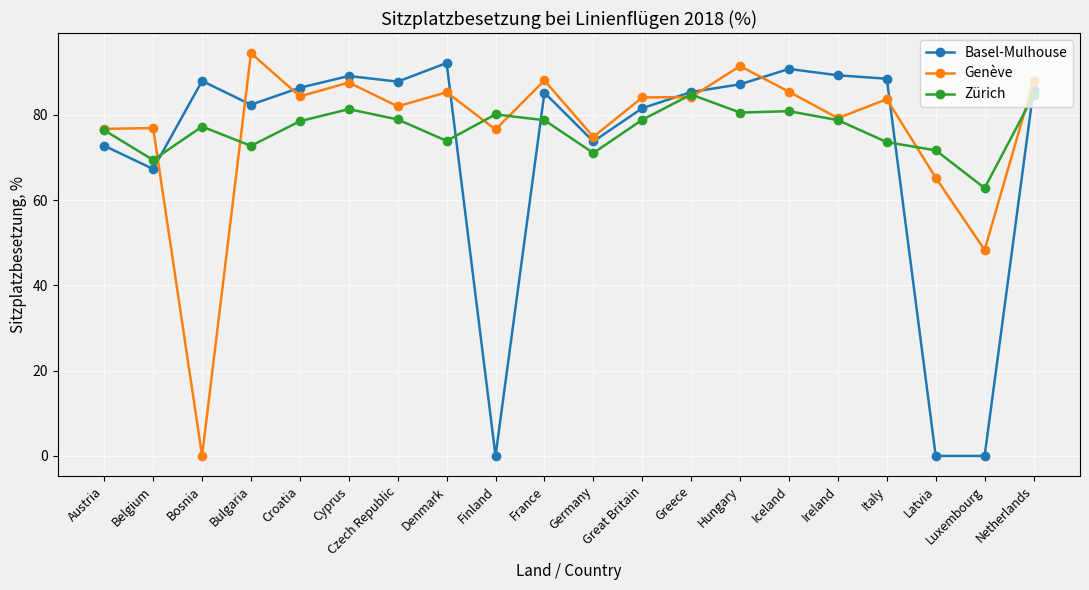

True or false: Basel-Mulhouse and Genève cross at least once.

True